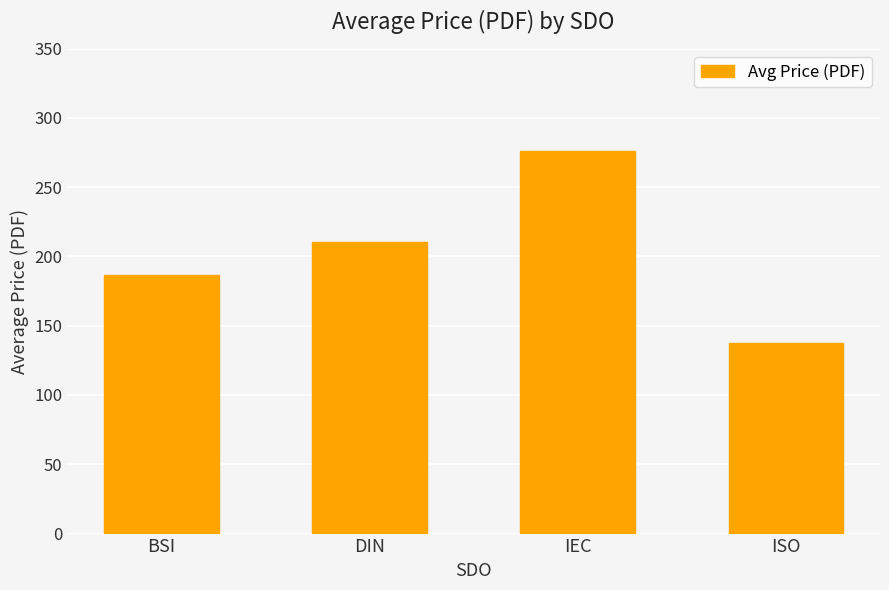

At which category does the chart reach its minimum across all series?

ISO